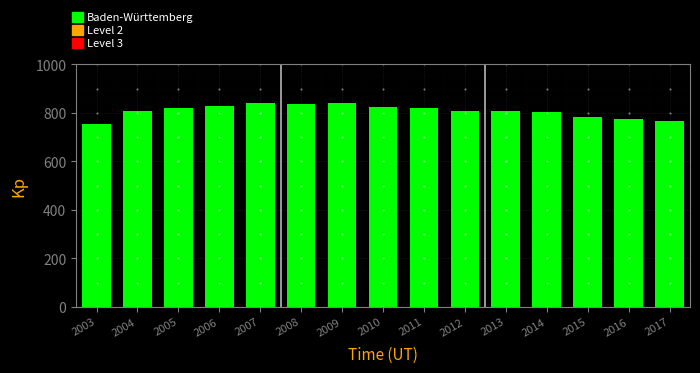

What is the sum of the values at 2004 and 2005?

1626.2